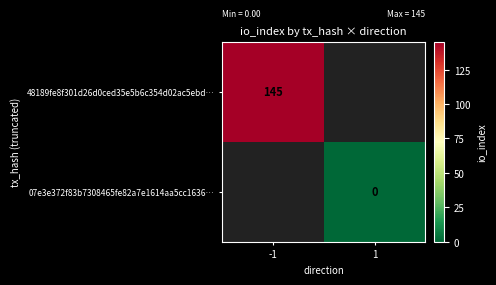

The 48189fe8f301d26d0ced35e5b6c354d02ac5ebd… series shows 86 at -1. True or false?

False